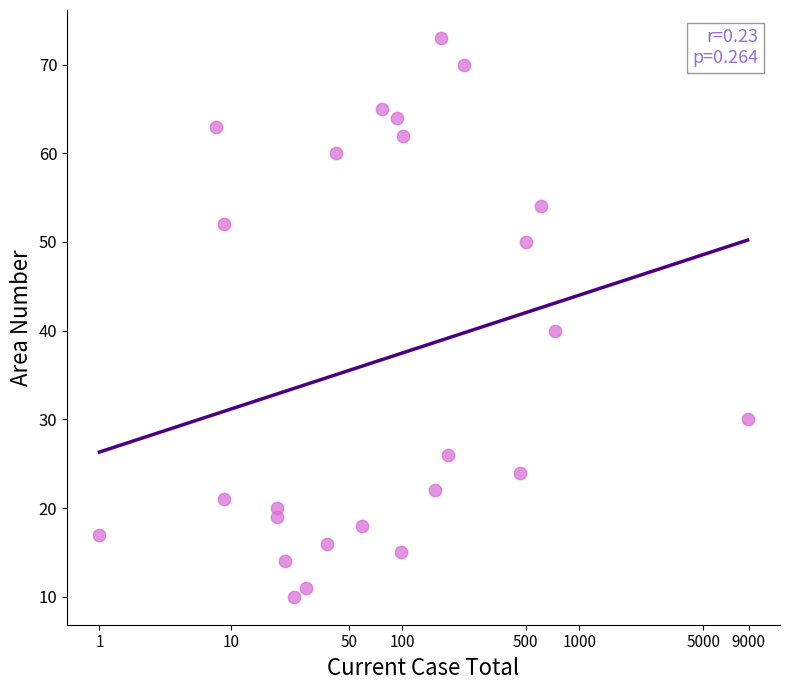

What Y value in the scatter plot is closest to 41?

40